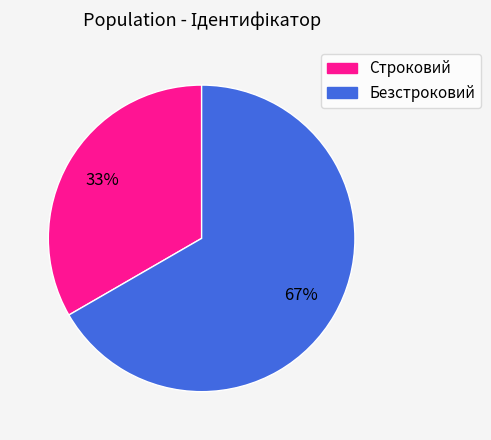

Rank the categories by value from highest to lowest.

Безстроковий, Строковий